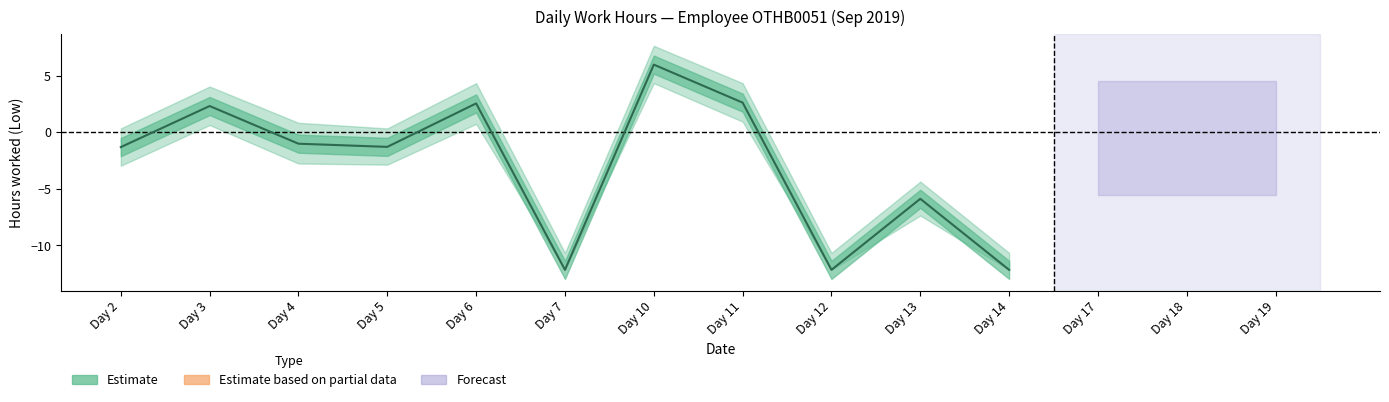

What is the difference between the maximum and minimum values in the Estimate series?

18.1